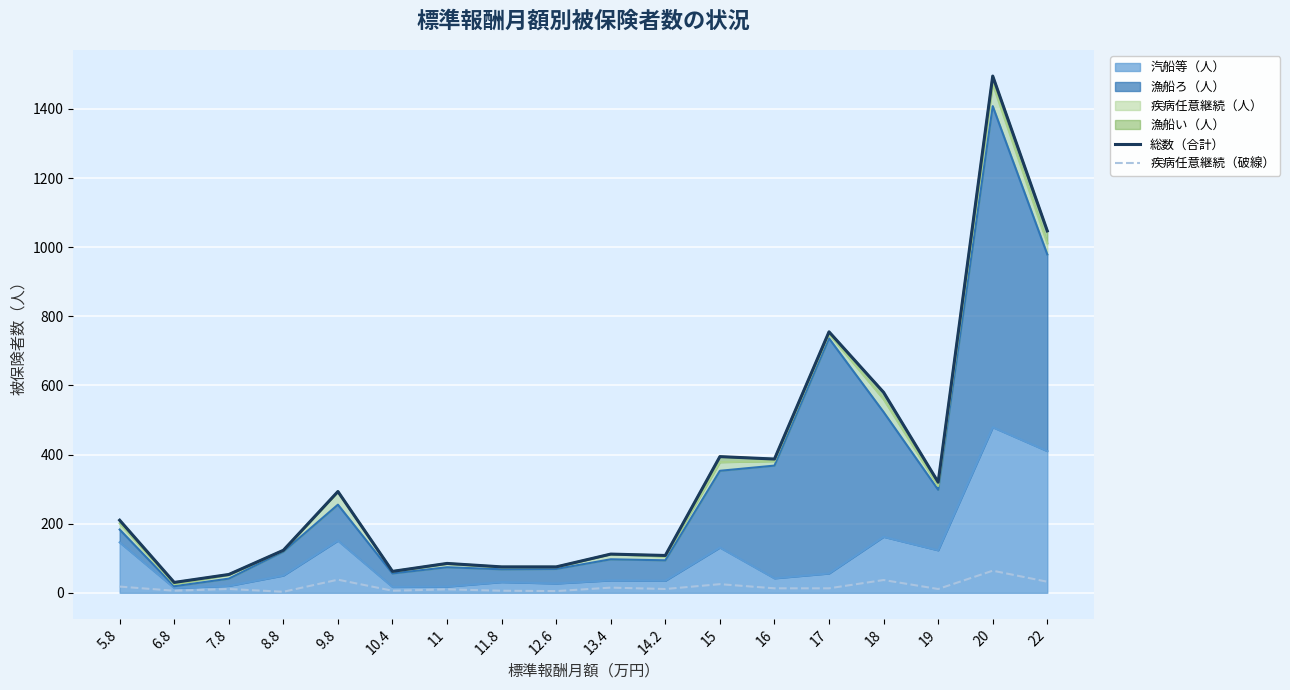

At which category does the chart reach its minimum across all series?

8.8